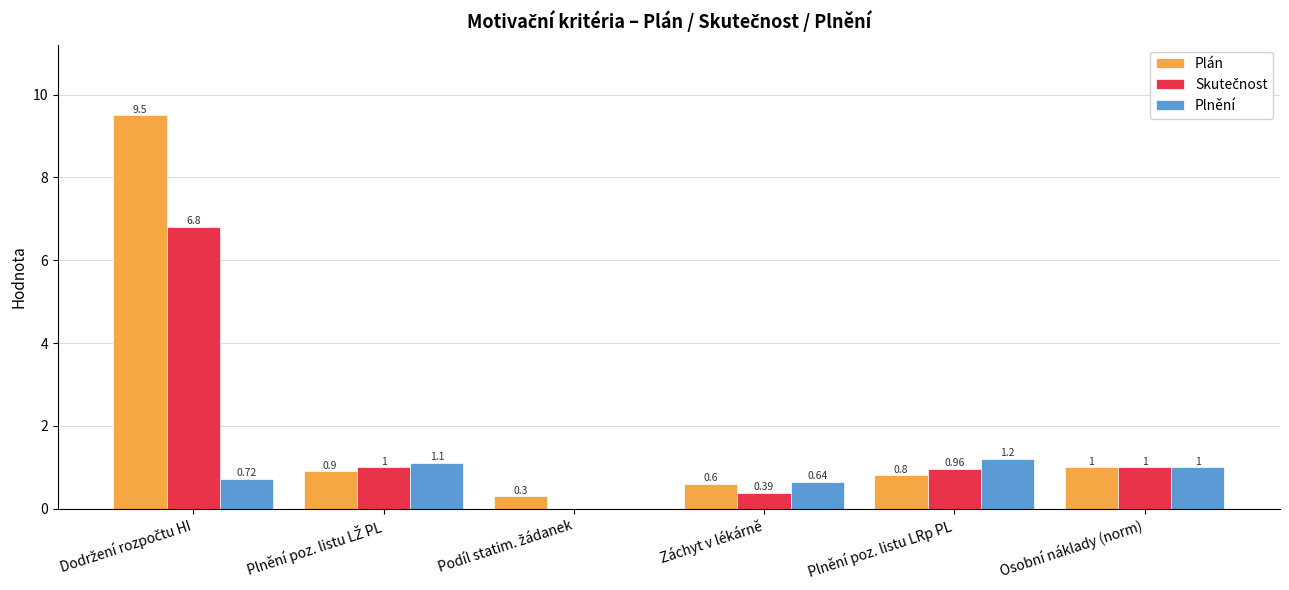

Which category has the highest value in the Plnění series?

Plnění poz. listu LRp PL